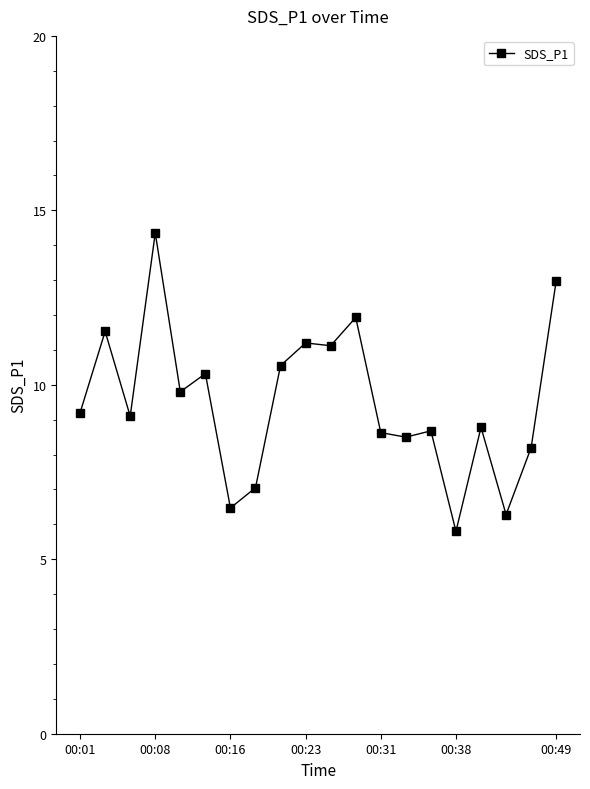

True or false: there are more than 0 points higher than both neighbors.

True